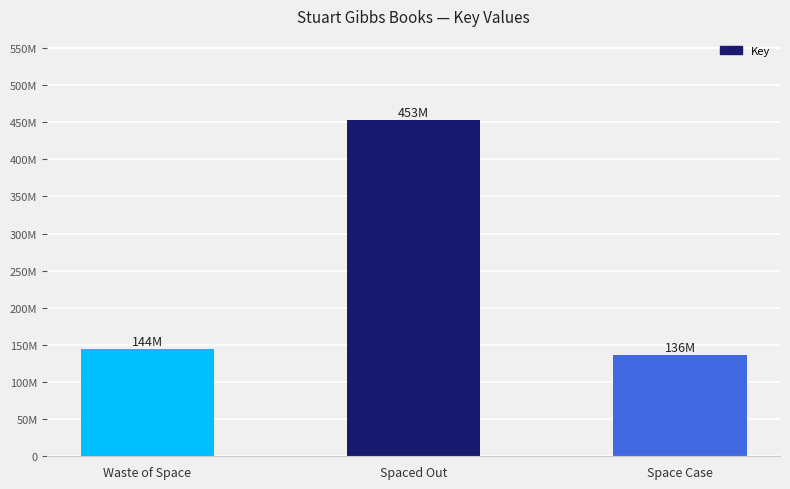

Between Spaced Out and Waste of Space, which is larger?

Spaced Out